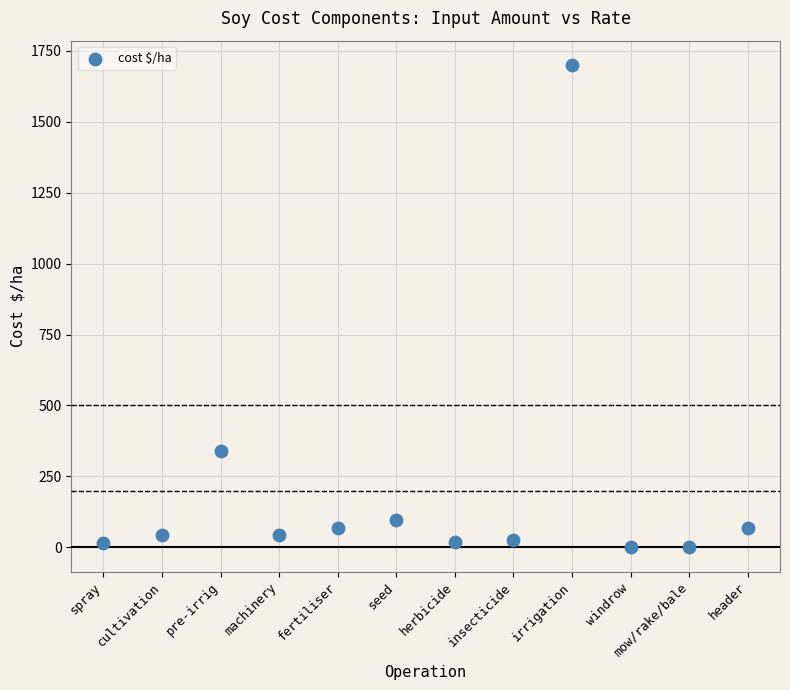

What Y value in the scatter plot is closest to 850?

340